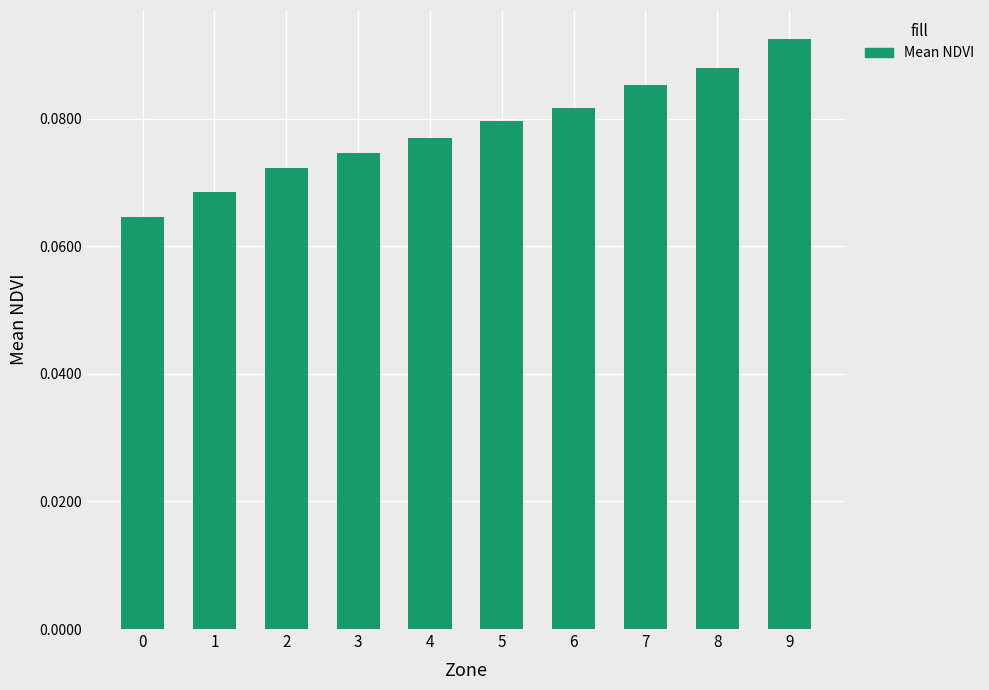

The chart shows a value of 0.0 at 3. True or false?

False